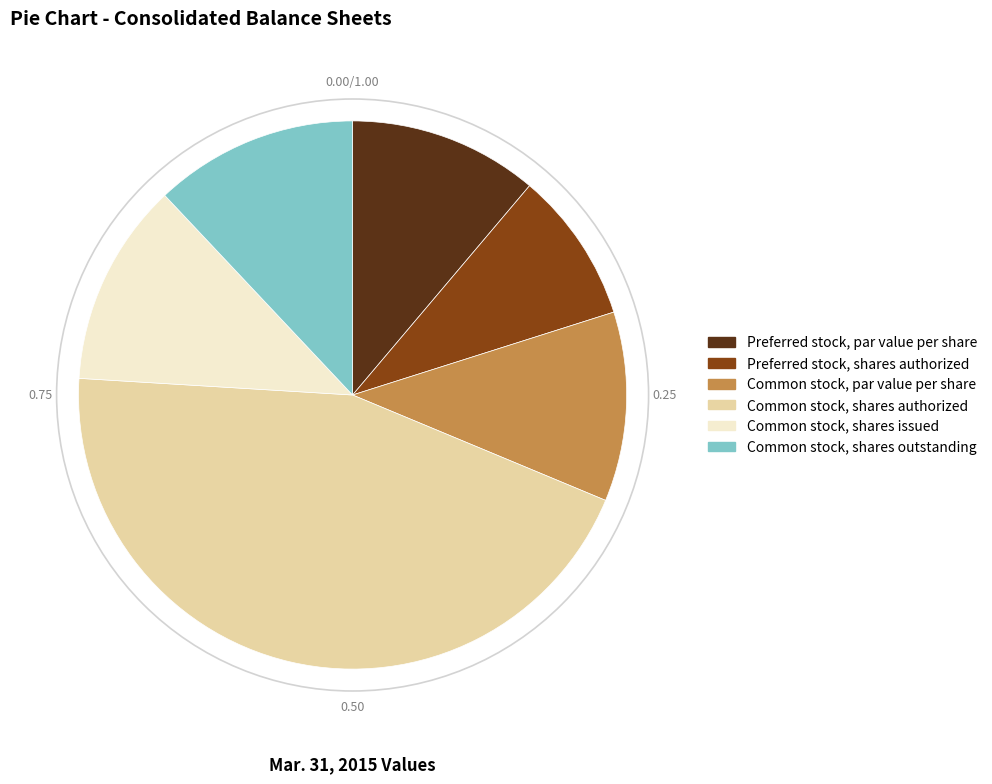

Is it true that Common stock, shares authorized is 33% of the pie?

False